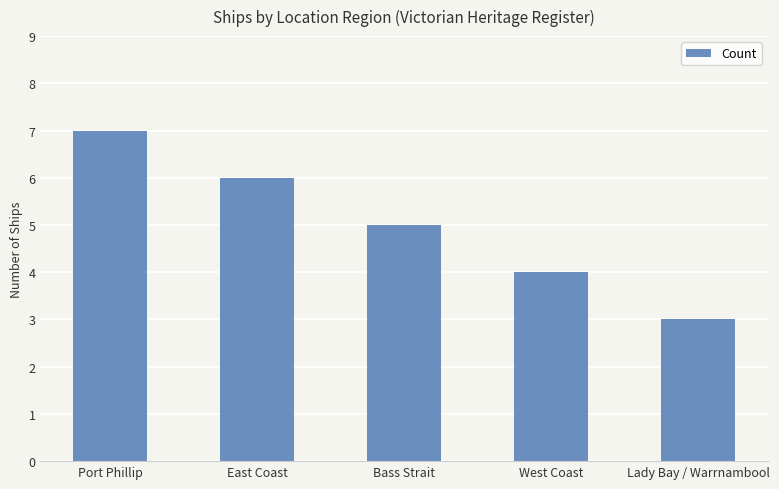

What position from the left is Bass Strait?

3